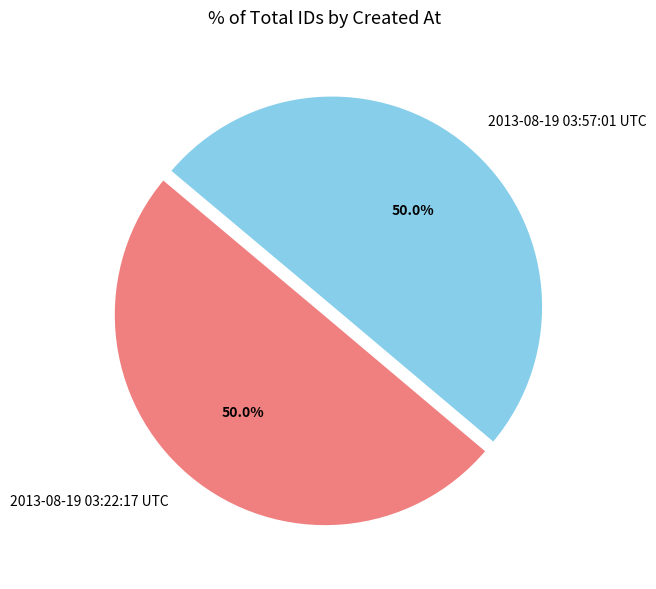

Do 2013-08-19 03:57:01 UTC and 2013-08-19 03:22:17 UTC together represent more than half of the pie?

Yes